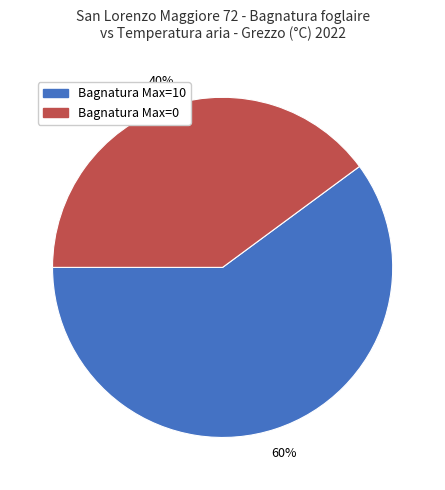

Is there any slice that represents more than half of the pie?

Yes